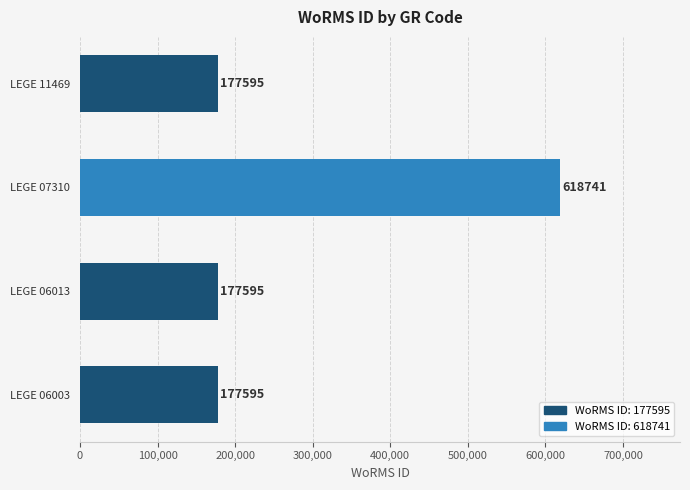

The chart shows a value of 177595 at LEGE 11469. True or false?

True